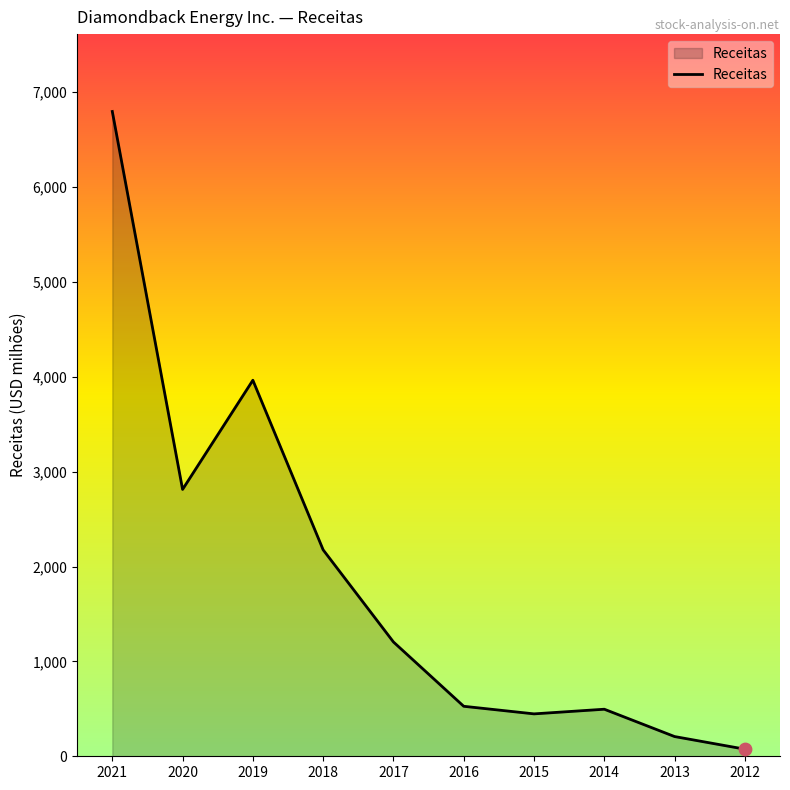

Which has a higher value, 2015 or 2019?

2019